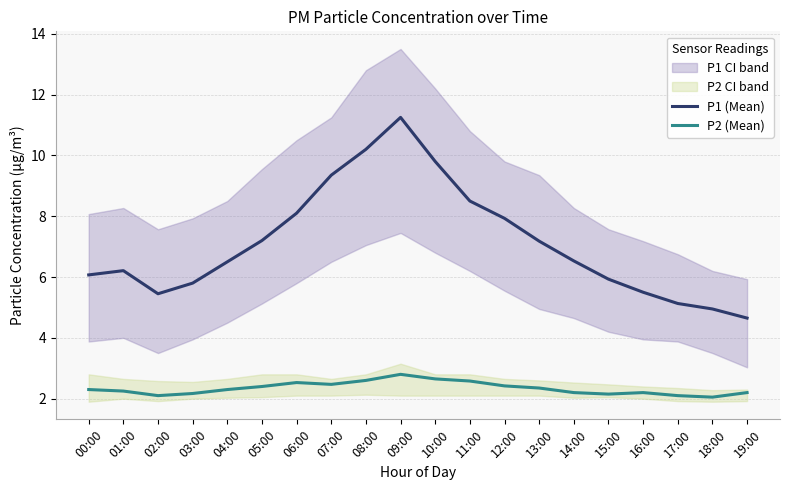

How many data points in P1 (Mean) are above 6?

13